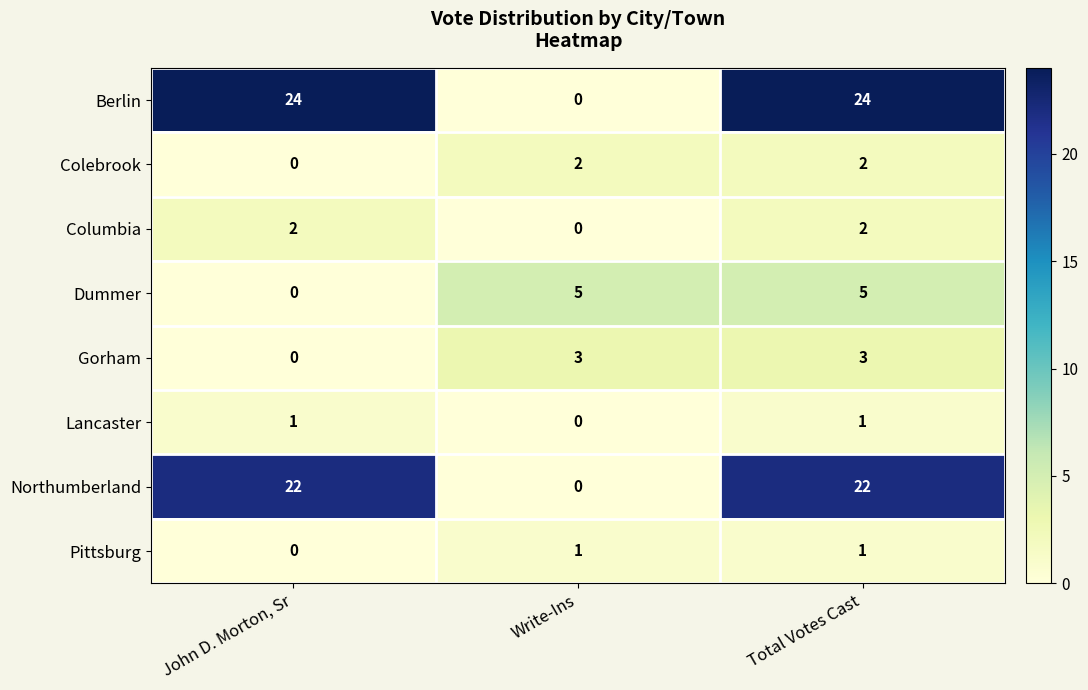

What is the sum of the Columbia values at John D. Morton, Sr and Total Votes Cast?

4